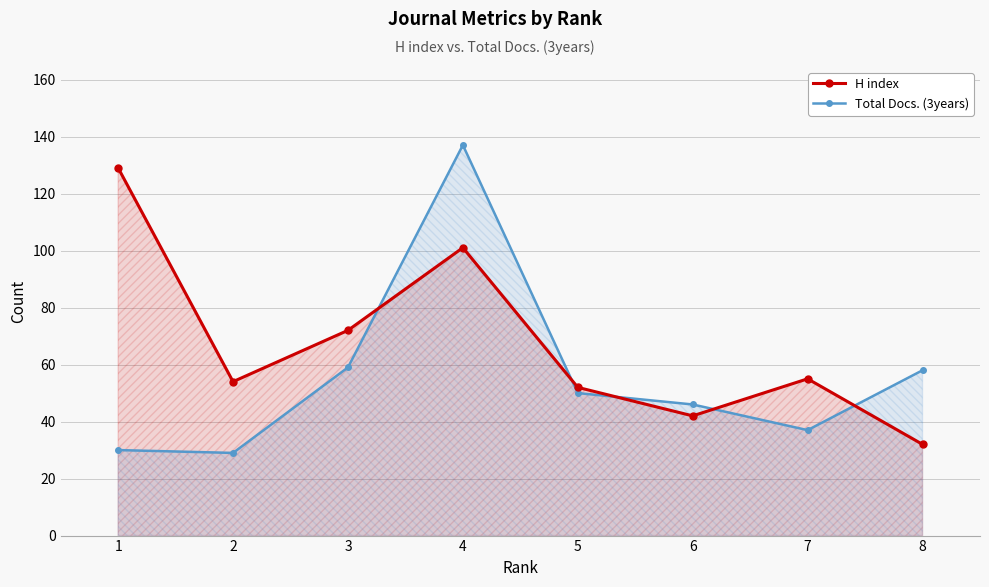

List the series in order of their overall mean, lowest first.

Total Docs. (3years), H index